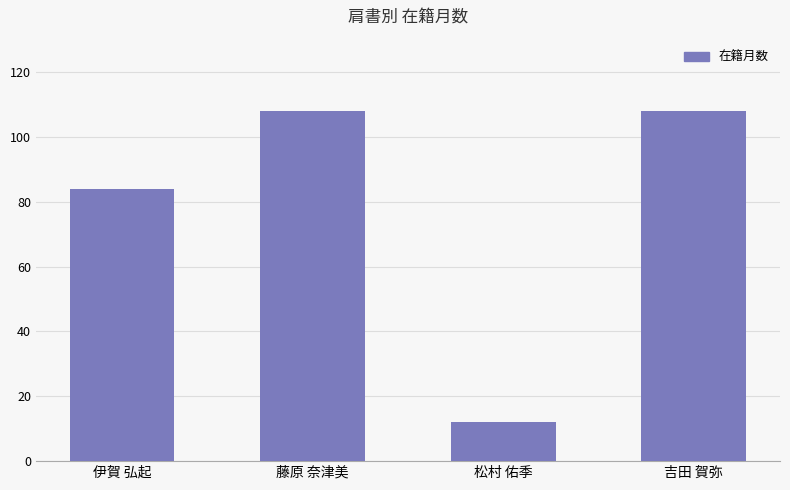

The chart shows a value of 84 at 伊賀 弘起. True or false?

True